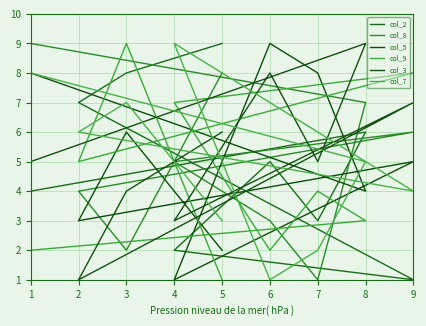

What is the maximum value for col_7?

9